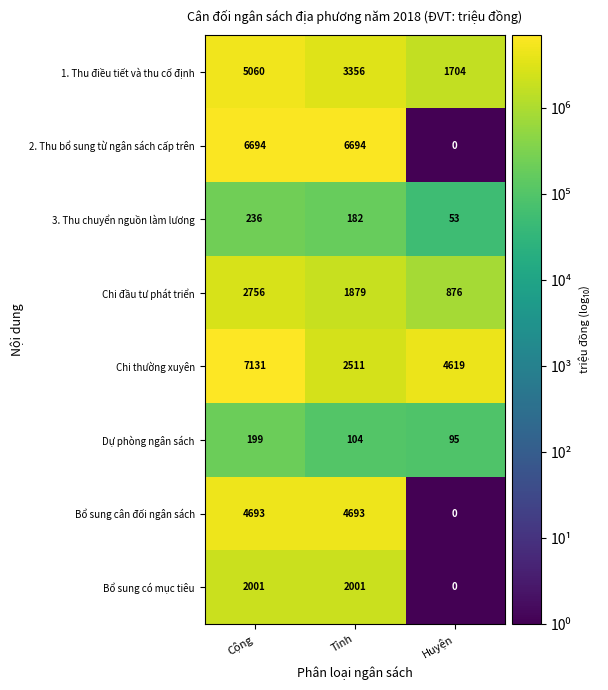

What is the greatest value displayed?

7131